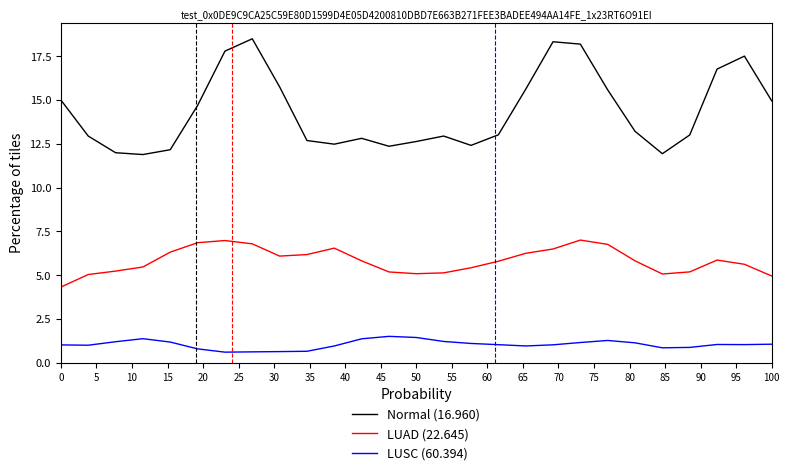

Rank the series by their maximum value, from highest to lowest.

Normal (16.960), LUAD (22.645), LUSC (60.394)